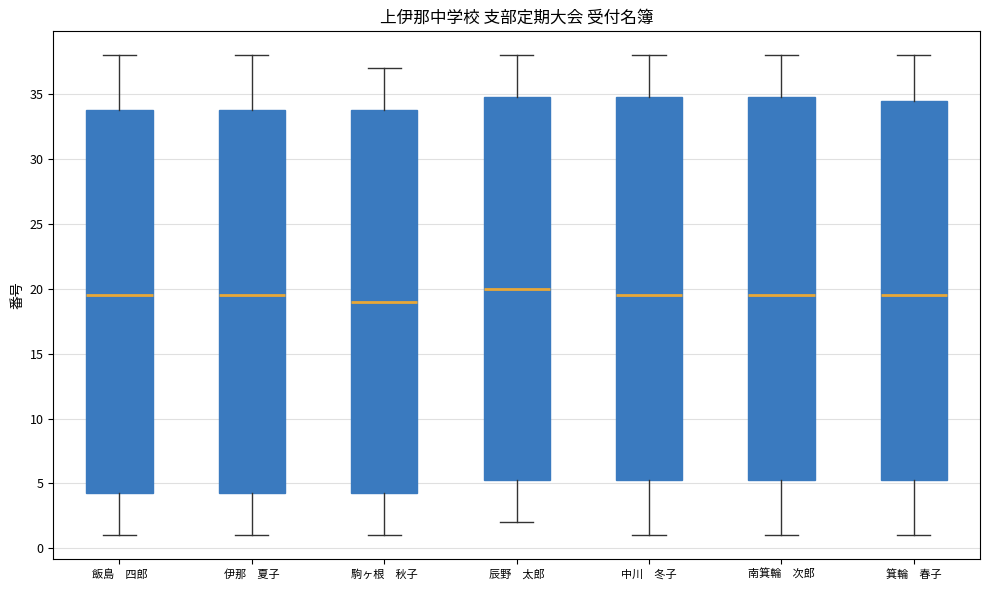

Where is the lower edge of the box for 伊那 夏子 on the y-axis? The values are not printed on the chart, so give them approximately, as read against the axis.

4.5